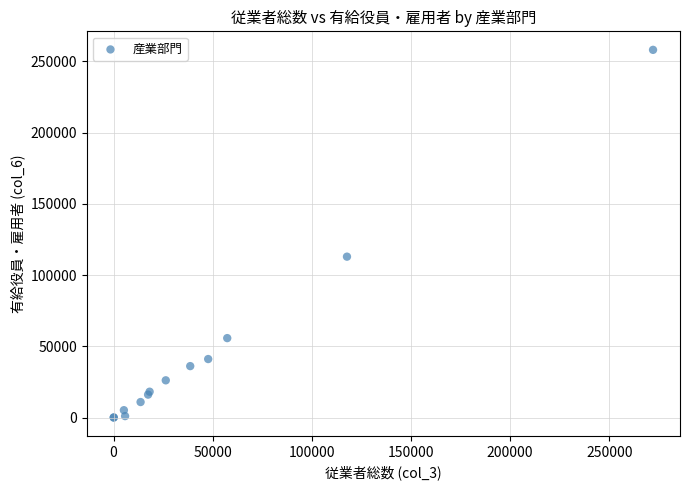

What Y value in the scatter plot is closest to 129115?

112994